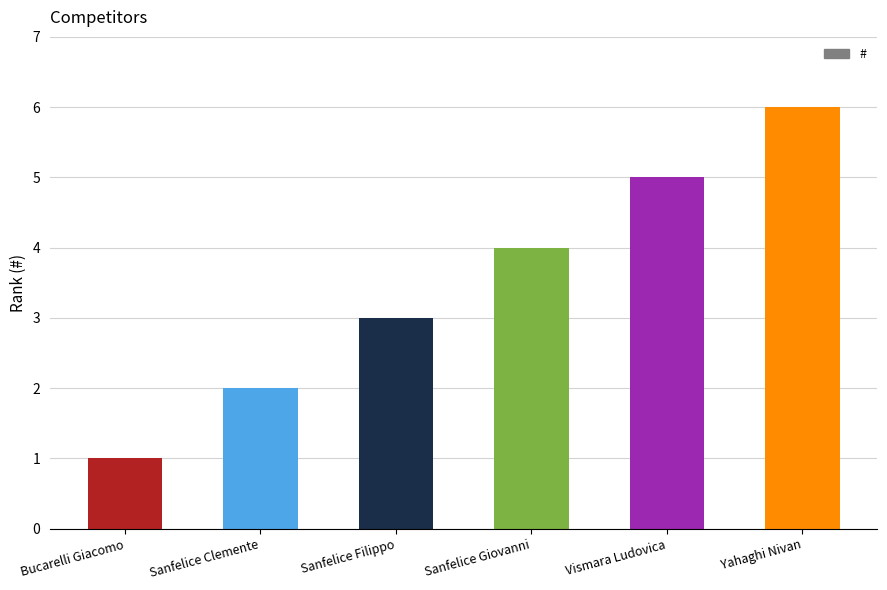

The value at Sanfelice Filippo is 5. True or false?

False